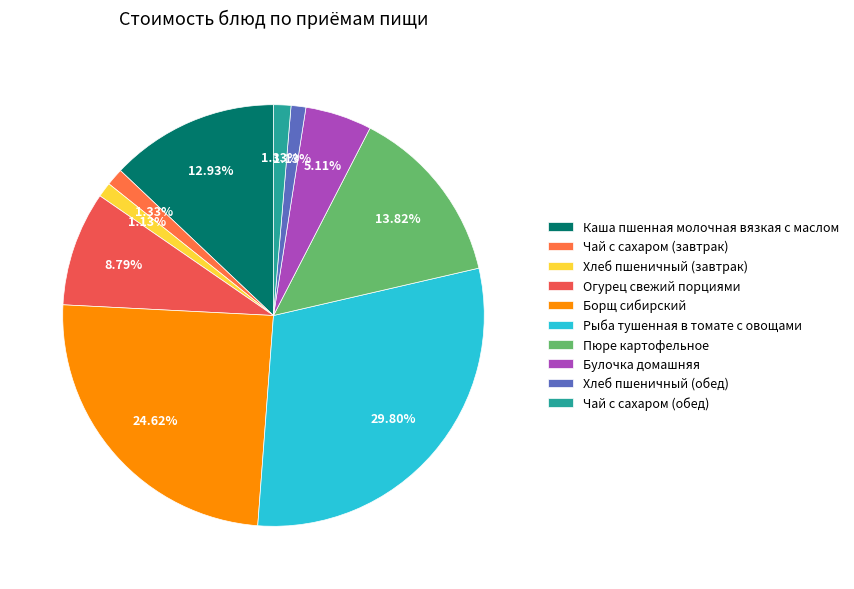

What percentage is the Булочка домашняя slice, to the nearest percent?

5%